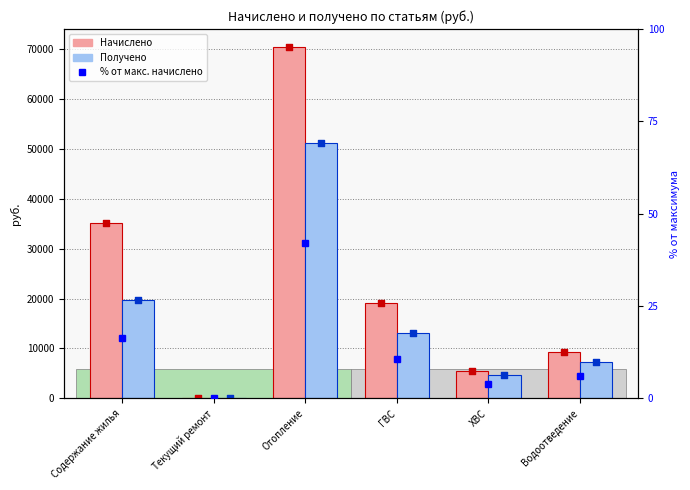

At which category is the sum across all series the highest?

Отопление